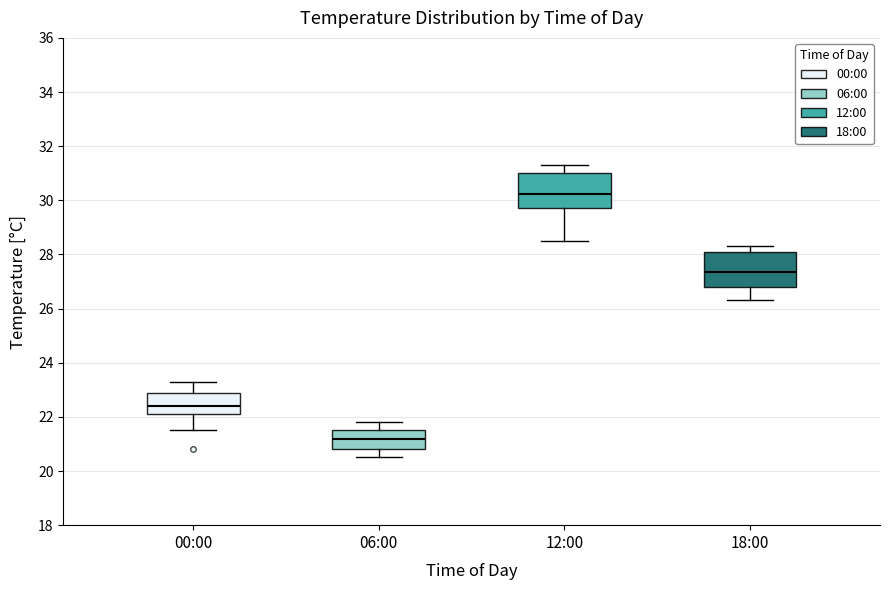

Reading left to right, transcribe this box plot: for each box, give where its median line is, the range the box spans, and where its two whiskers end, as read against the y-axis. The values are not printed on the chart, so give them approximately, as read against the axis.

00:00: median 22.4, box 22.2 to 23.0, whiskers 21.6 to 23.4
06:00: median 21.2, box 20.8 to 21.6, whiskers 20.6 to 21.8
12:00: median 30.2, box 29.8 to 31.0, whiskers 28.6 to 31.4
18:00: median 27.4, box 26.8 to 28.0, whiskers 26.4 to 28.4